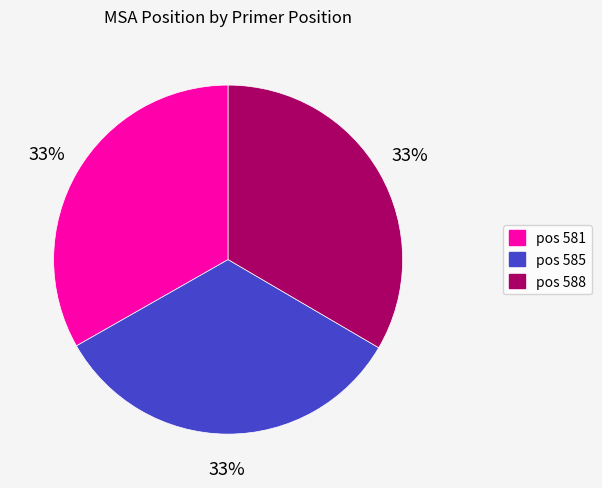

How many slices are in this pie chart?

3